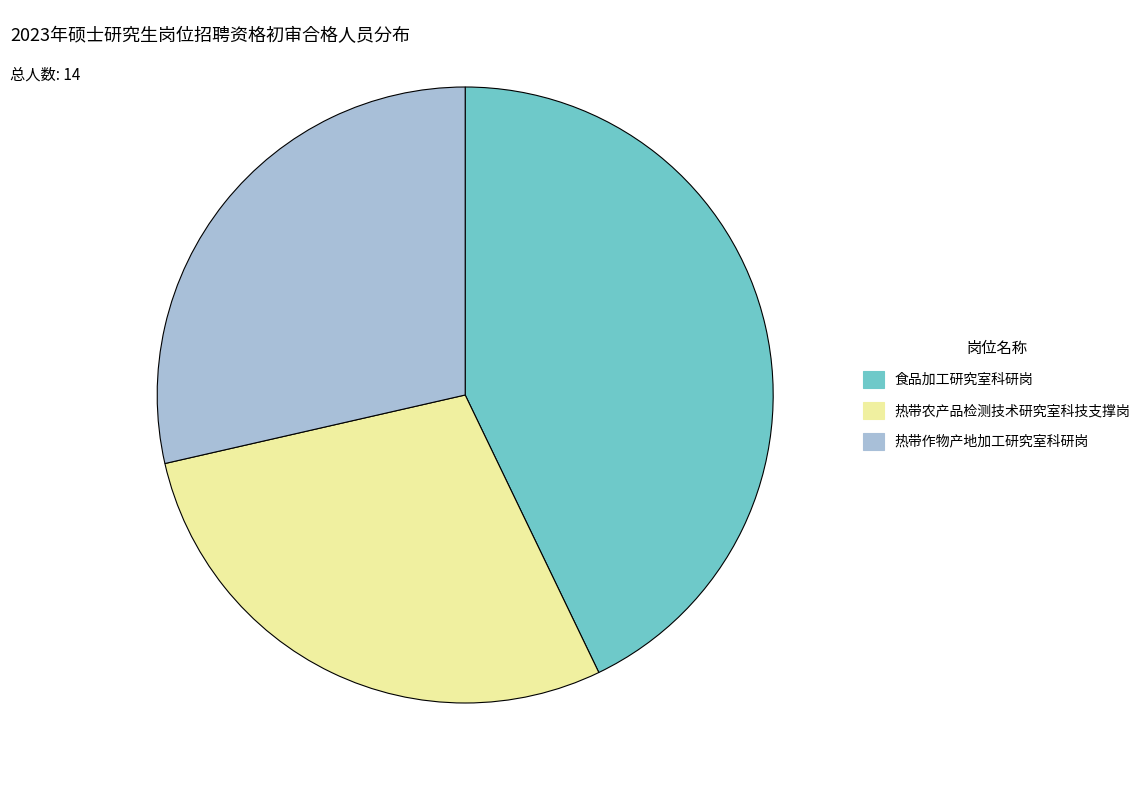

Between 热带作物产地加工研究室科研岗 and 食品加工研究室科研岗, which is larger?

食品加工研究室科研岗